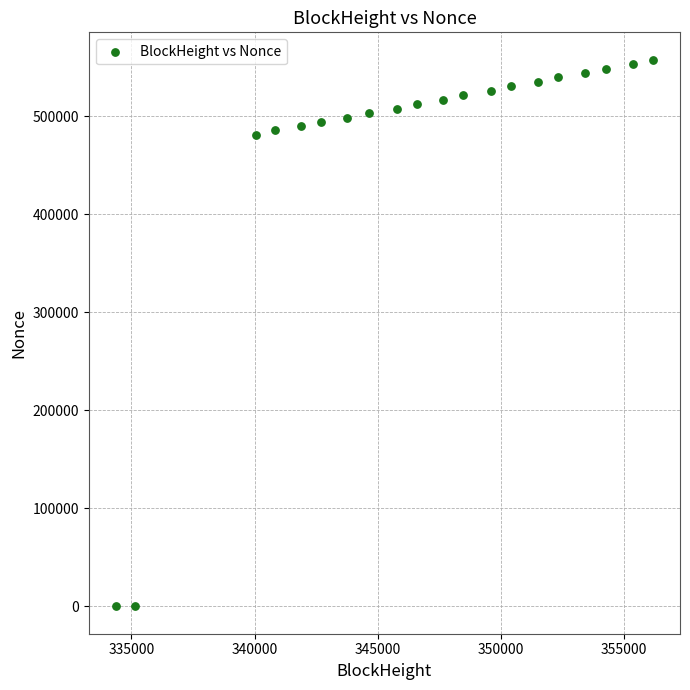

What is the range of X values (max minus min)?

21830